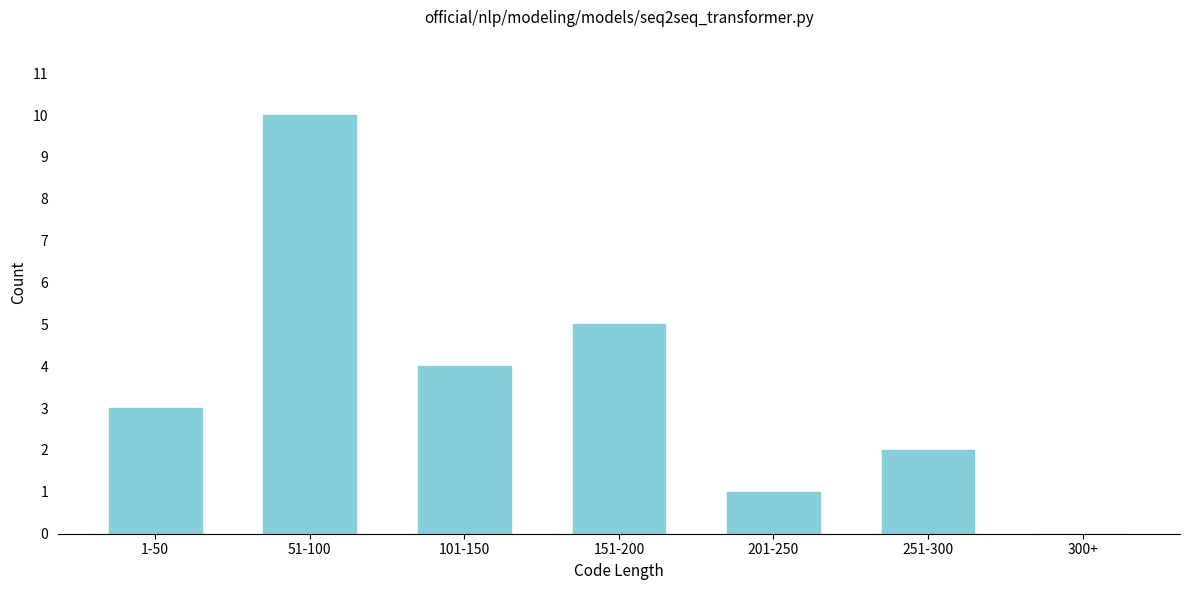

Reading left to right, list all the values displayed in this chart.

1-50=3	51-100=10	101-150=4	151-200=5	201-250=1	251-300=2	300+=0